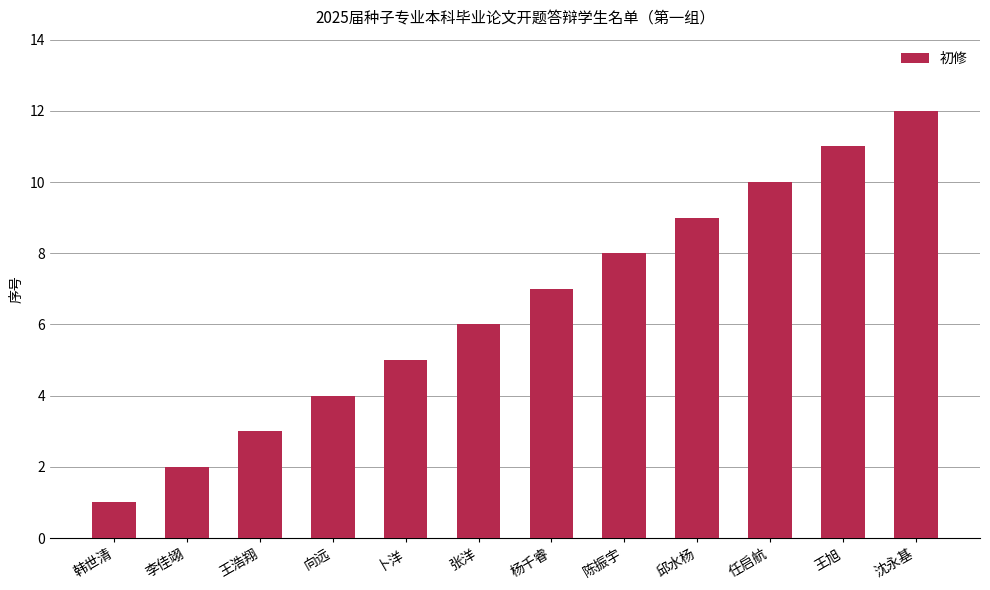

Is it true that the value at 张洋 is 10?

False